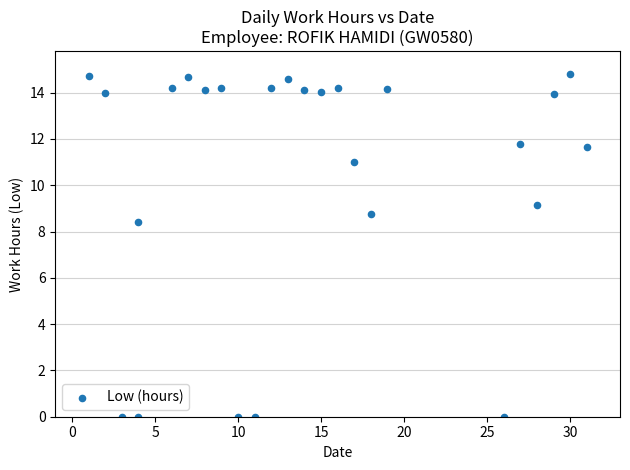

What is the range of X values (max minus min)?

30.0